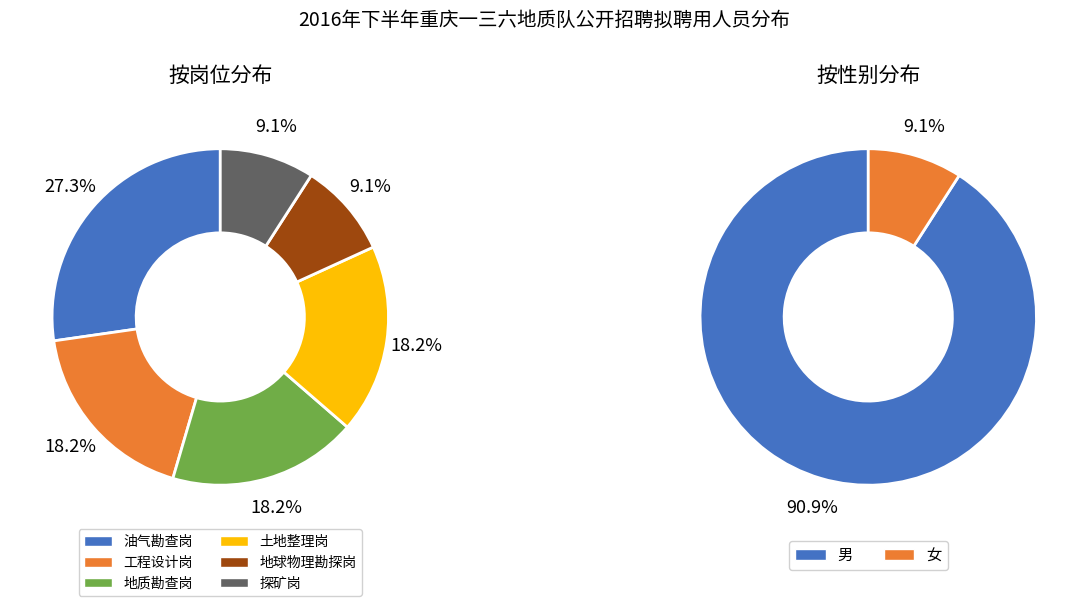

Which category has the smallest portion of the pie?

地球物理勘探岗